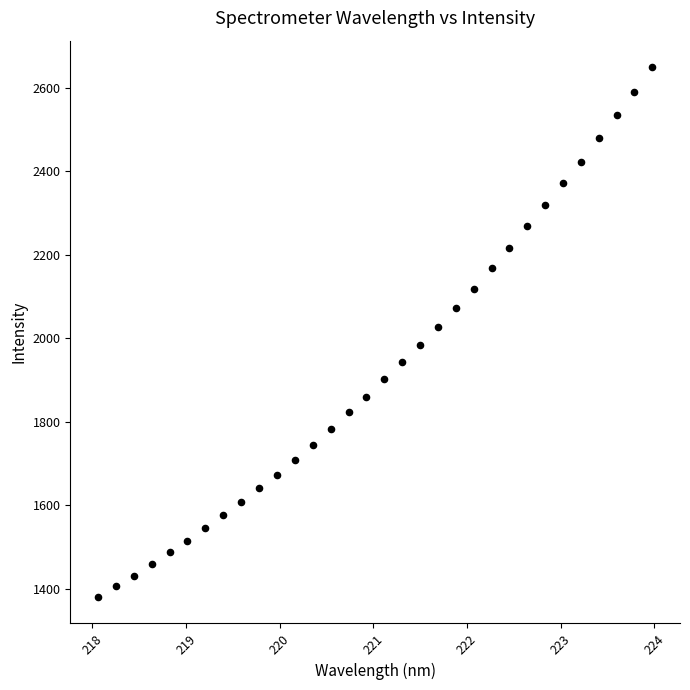

What is the range of X values (max minus min)?

5.9